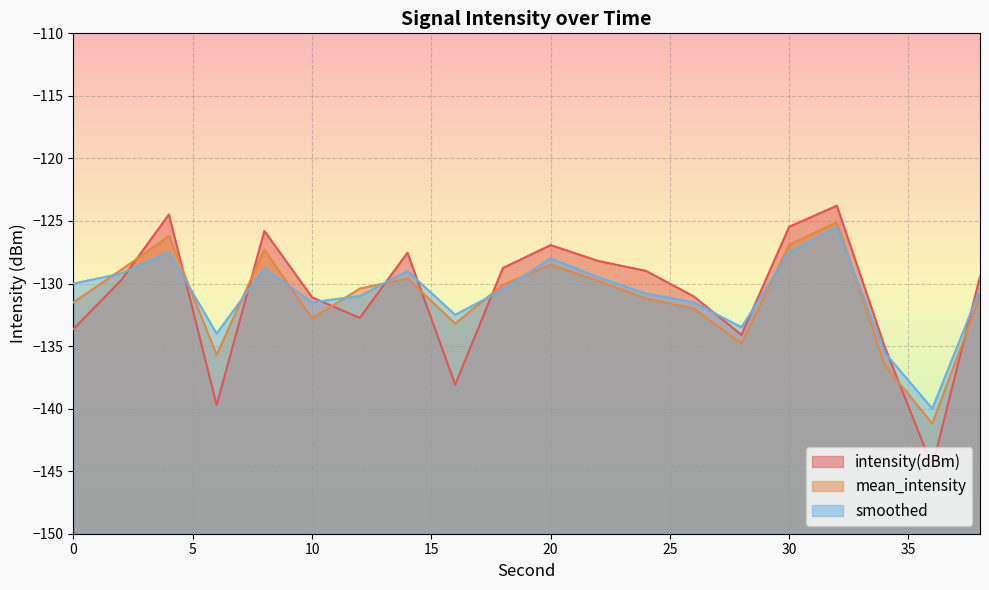

Which category has the highest value in the smoothed series?

32